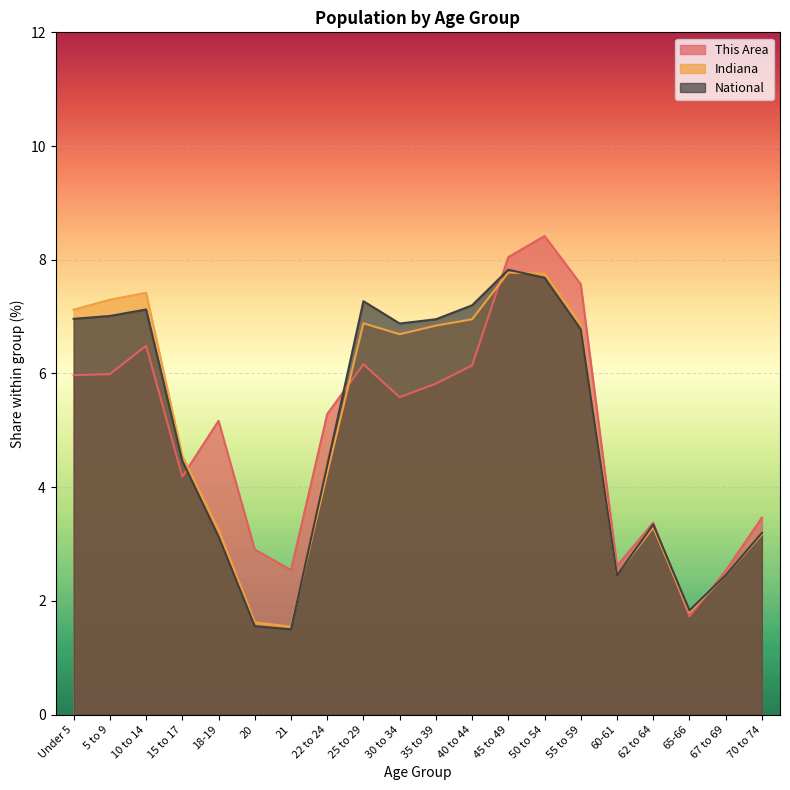

The value of Indiana at 22 to 24 is 4.2. True or false?

True